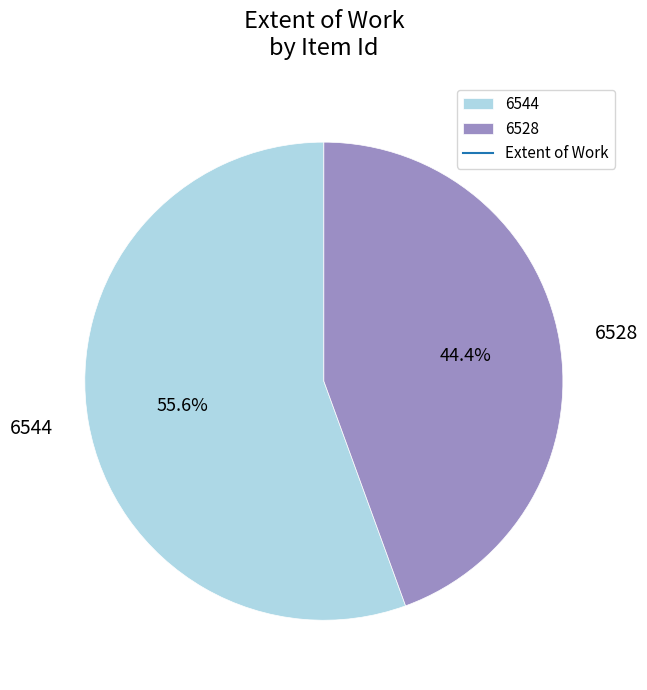

Is there a majority slice in this chart?

Yes